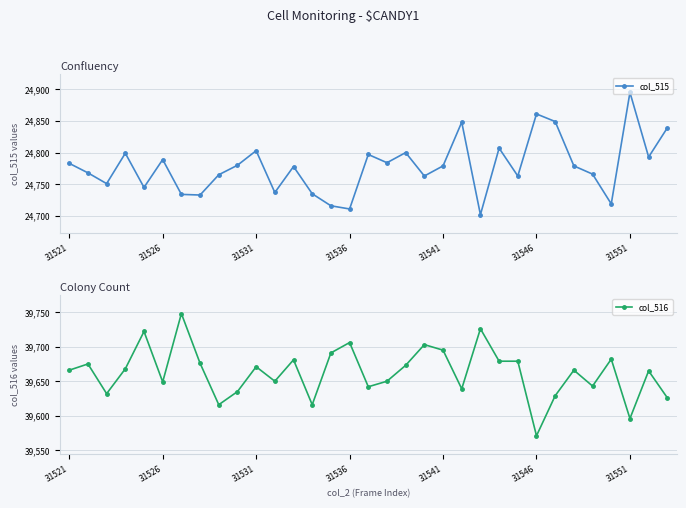

True or false: col_516 and col_515 cross at least once.

False